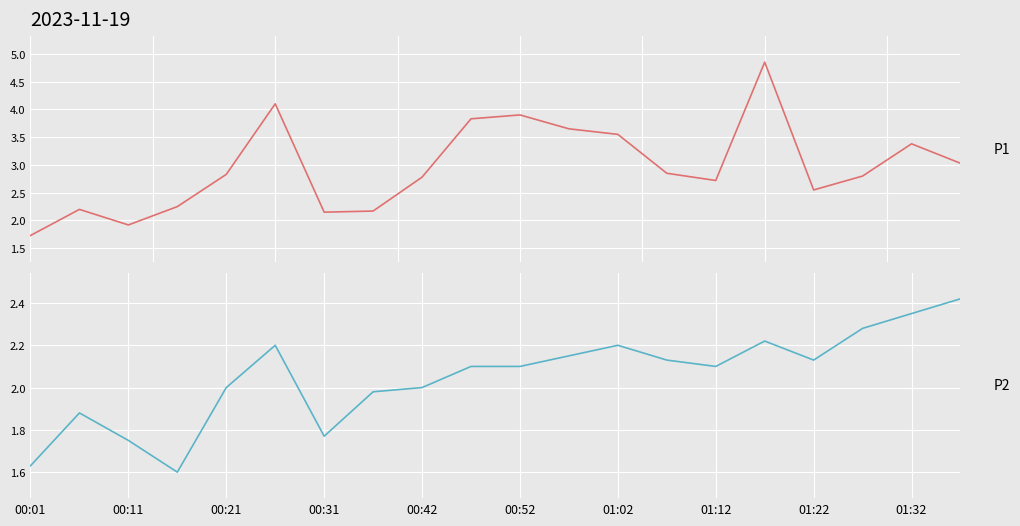

Is it true that P2 equals 2.4 at 01:32?

True